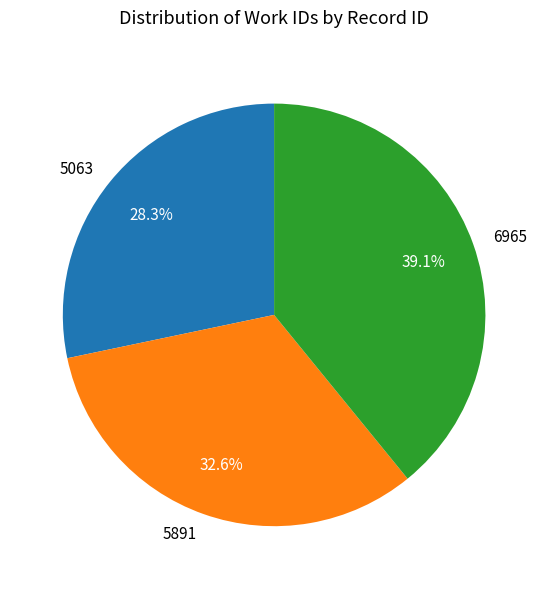

What is the ratio of the value at 5891 to the value at 6965?

0.8